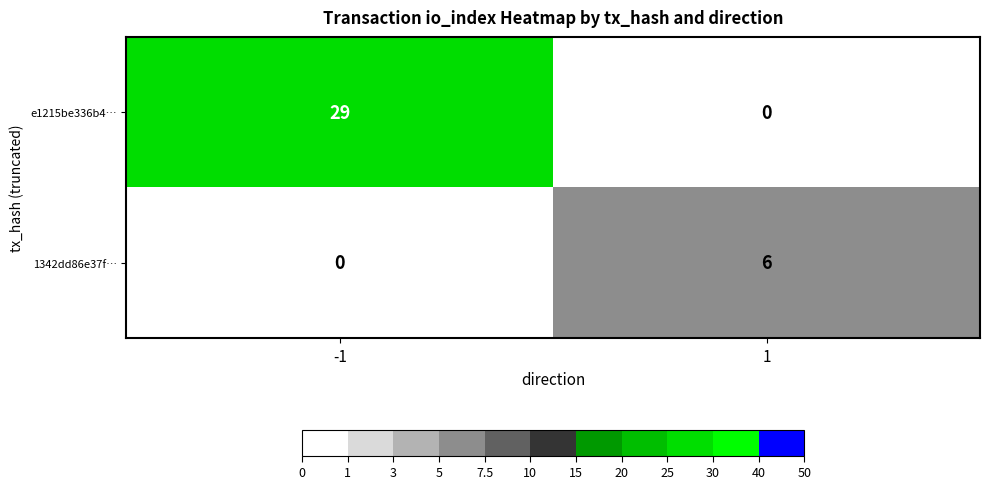

Which series has the largest range (max minus min)?

e1215be336b4…